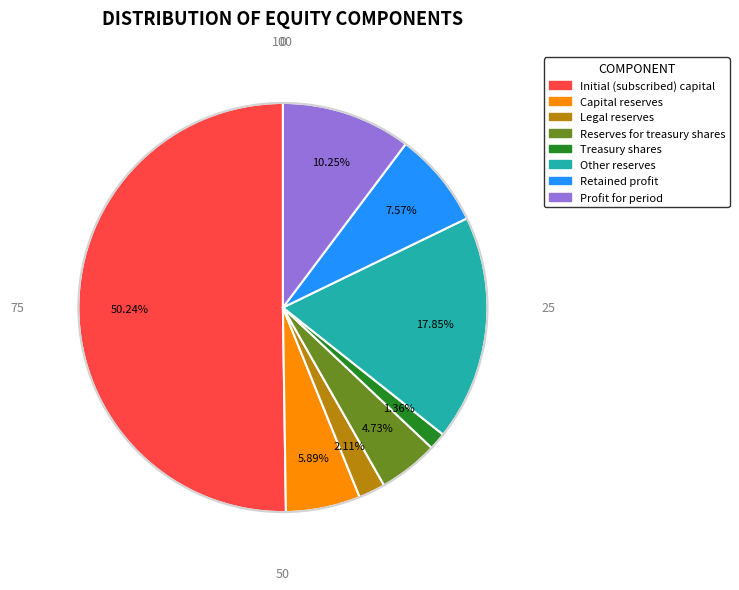

Which has a higher value, Retained profit or Other reserves?

Other reserves